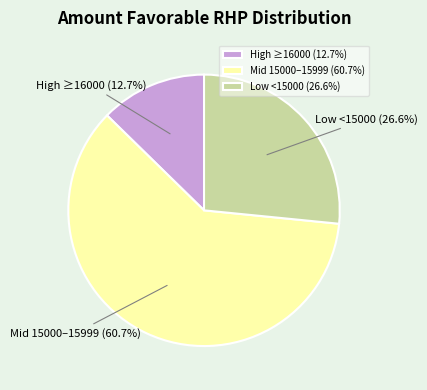

What percentage is NOT represented by High ≥16000 (12.7%)?

87.3%